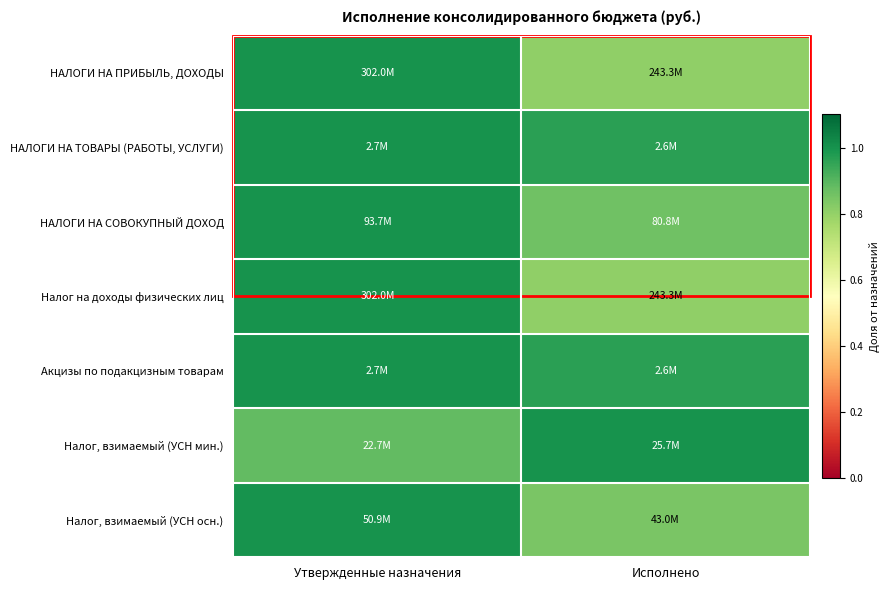

At Исполнено, list the series in order from largest to smallest.

Налог, взимаемый (УСН мин.), НАЛОГИ НА ТОВАРЫ (РАБОТЫ, УСЛУГИ), Акцизы по подакцизным товарам, НАЛОГИ НА СОВОКУПНЫЙ ДОХОД, Налог, взимаемый (УСН осн.), НАЛОГИ НА ПРИБЫЛЬ, ДОХОДЫ, Налог на доходы физических лиц